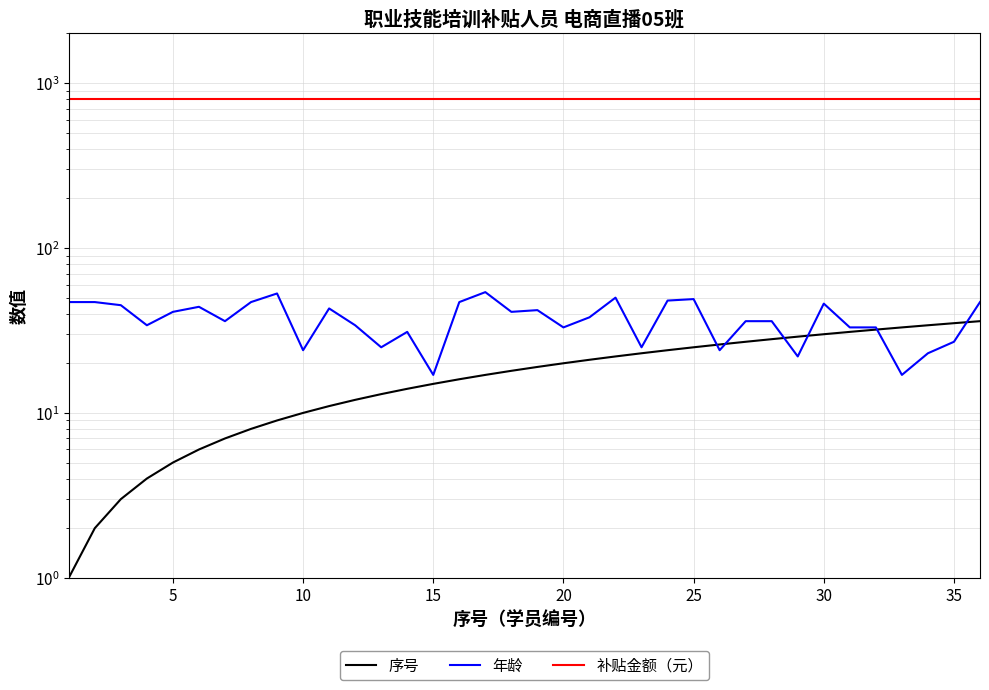

Is the value of 序号 at 5 greater than the value of 补贴金额（元） at 9?

No